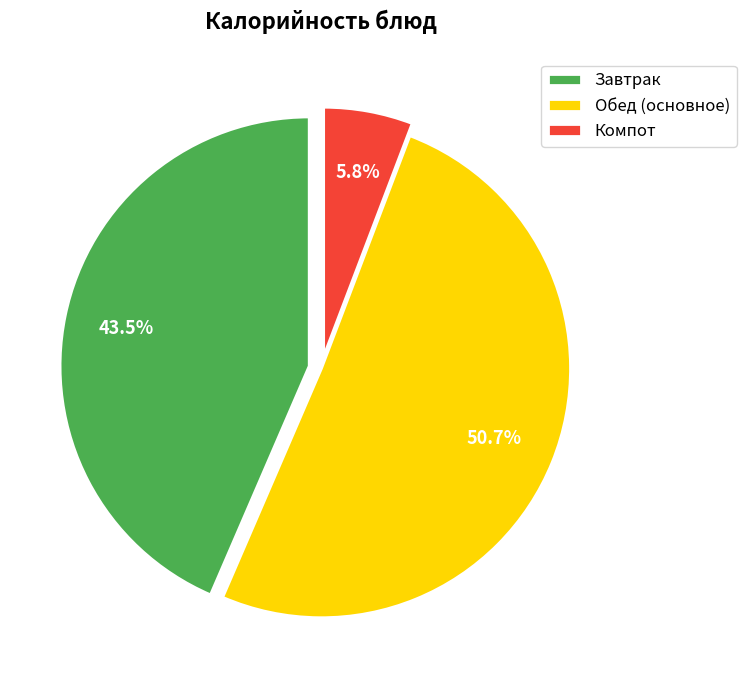

What percentage is NOT represented by Завтрак?

56.5%